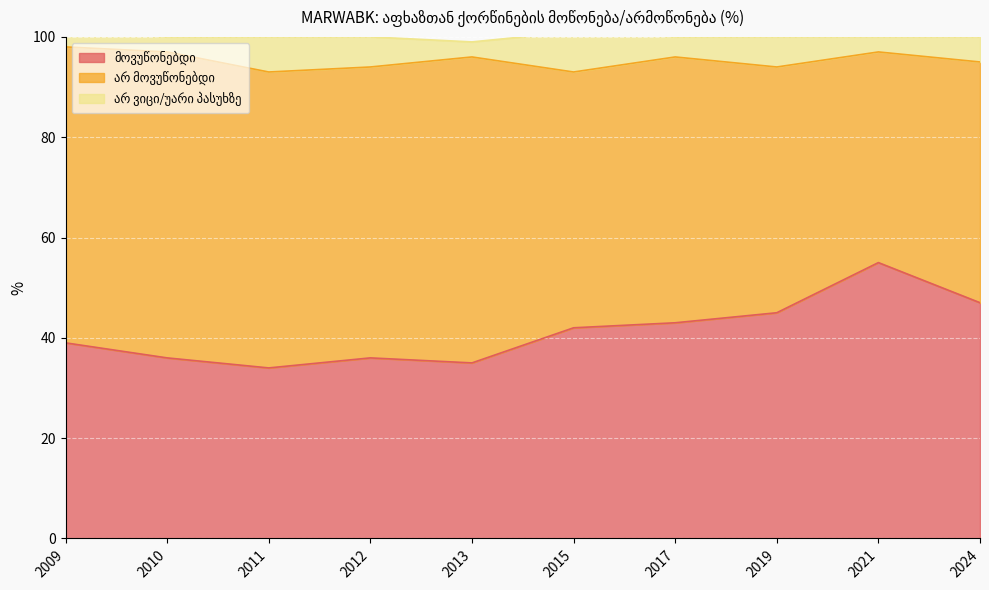

How many distinct data groups are displayed?

3